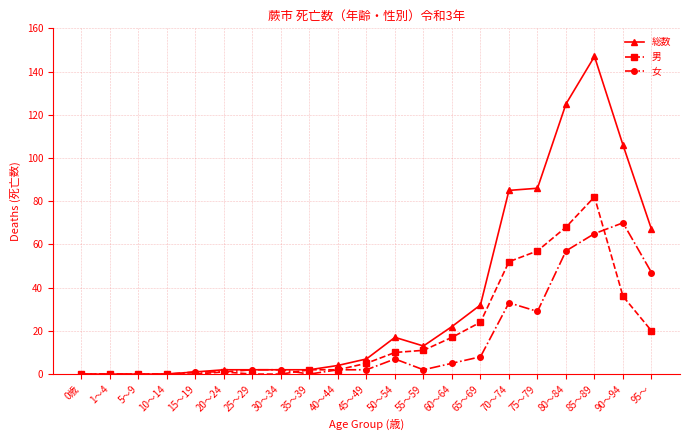

What is the label of the 15th point from the right?

25～29